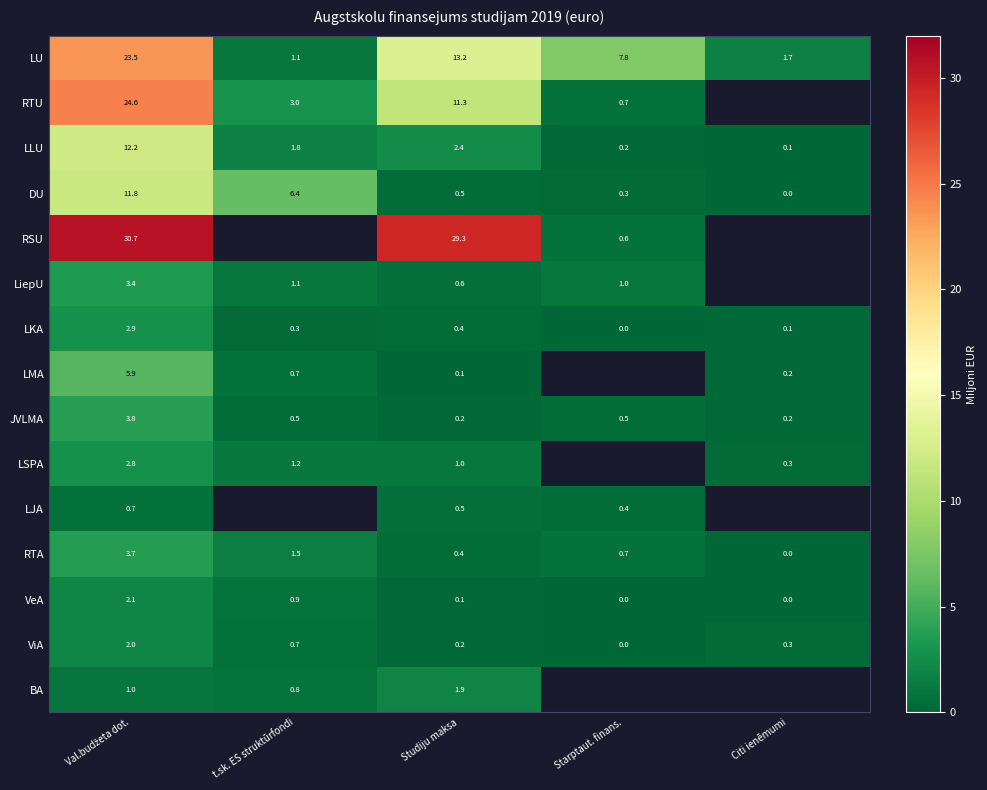

At how many categories does at least one series exceed 4?

4